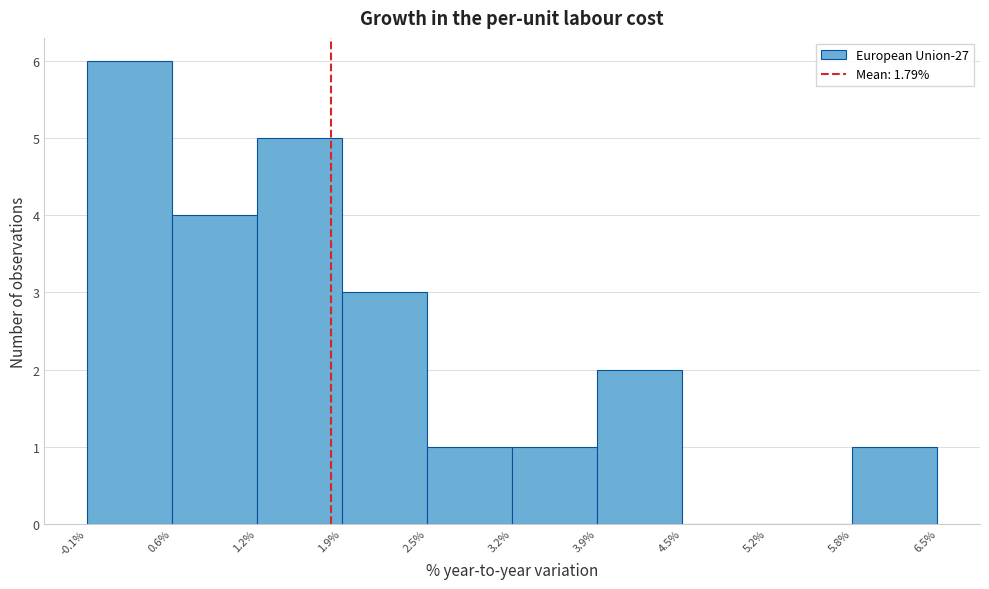

Reading left to right, list every bar in this chart as the range it spans on the x-axis followed by its height. The values are not printed on the chart, so give them approximately, as read against the axis.

-0.1% to 0.6%: 6
0.6% to 1.2%: 4
1.2% to 1.9%: 5
1.9% to 2.5%: 3
2.5% to 3.2%: 1
3.2% to 3.9%: 1
3.9% to 4.5%: 2
4.5% to 5.2%: 0
5.2% to 5.8%: 0
5.8% to 6.5%: 1